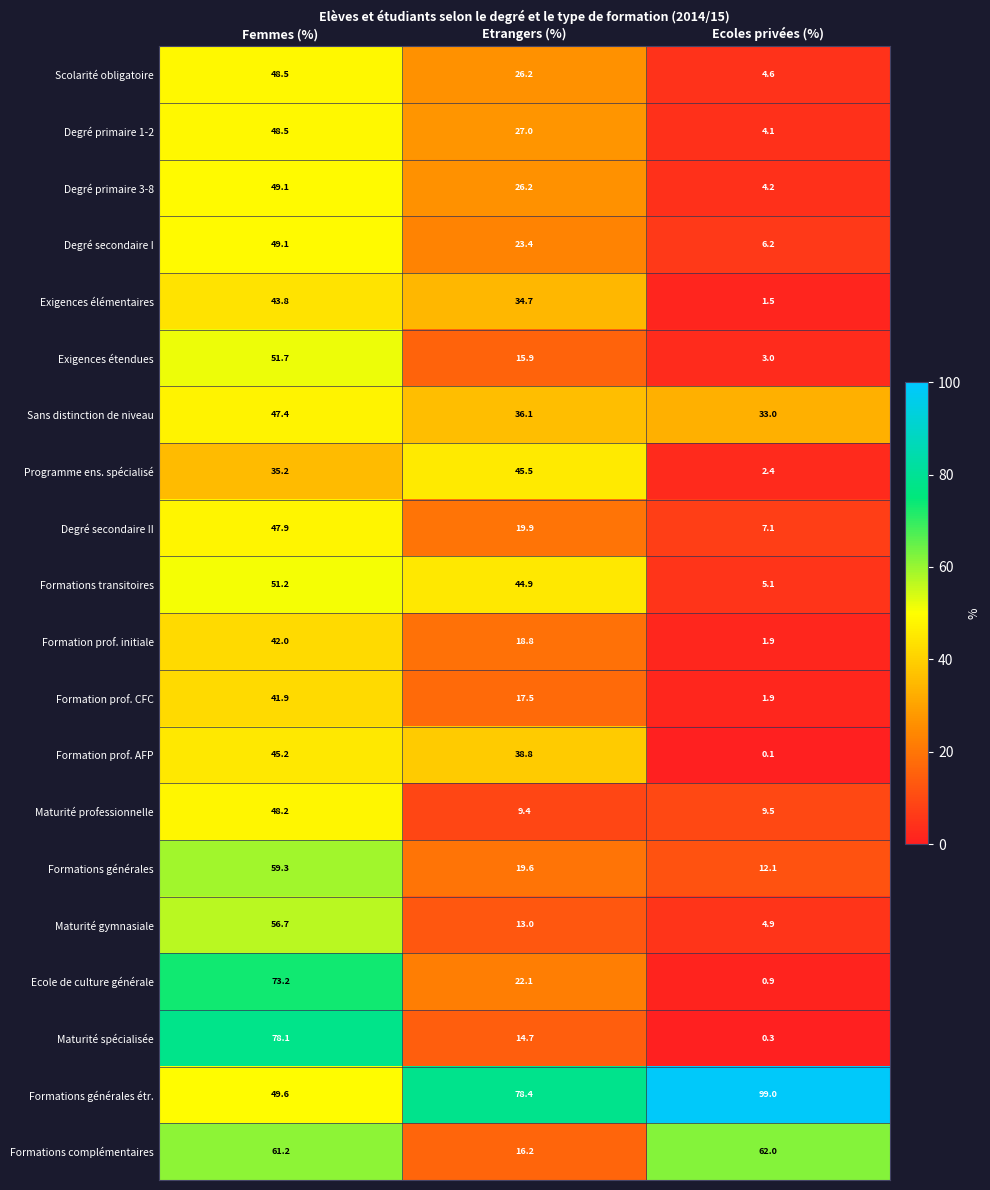

Where is Programme ens. spécialisé nearest to the value 23?

Femmes (%)